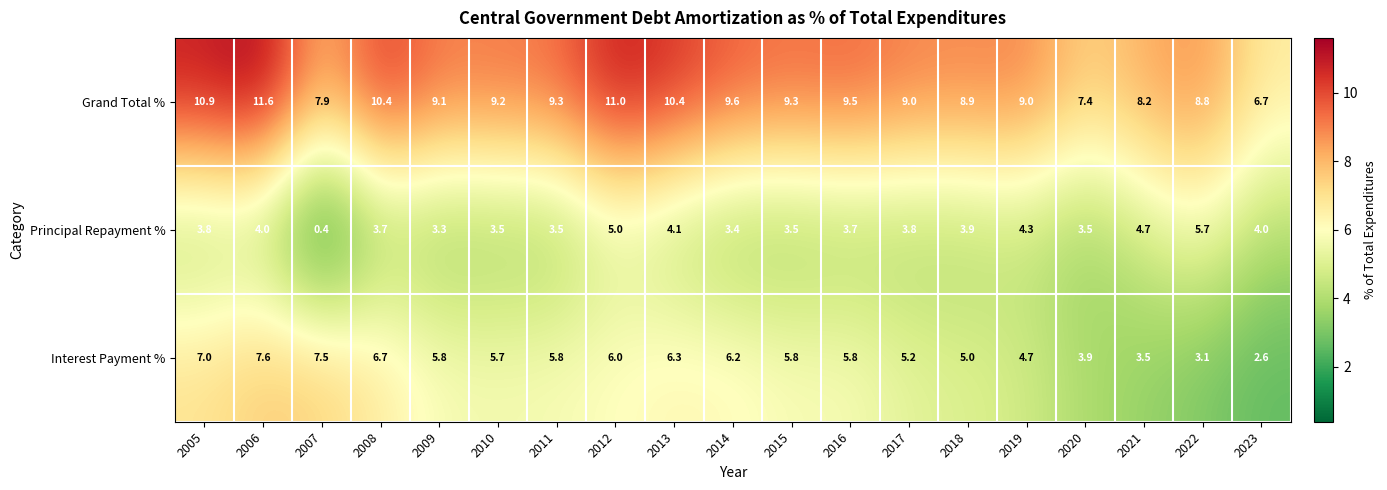

At which category is the sum across all series the highest?

2006